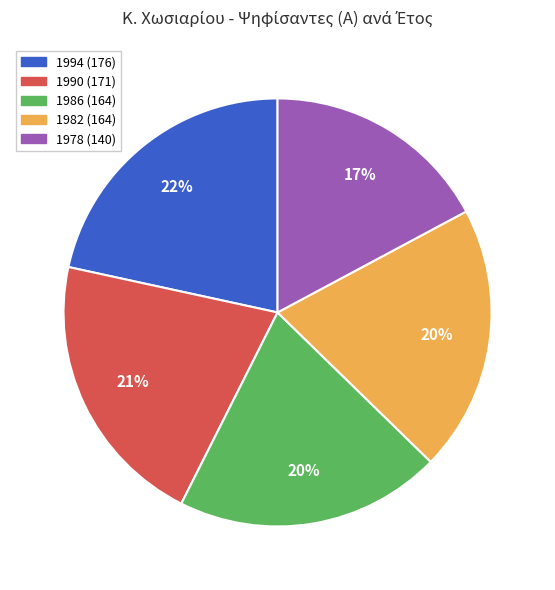

Does any single category account for the majority?

No